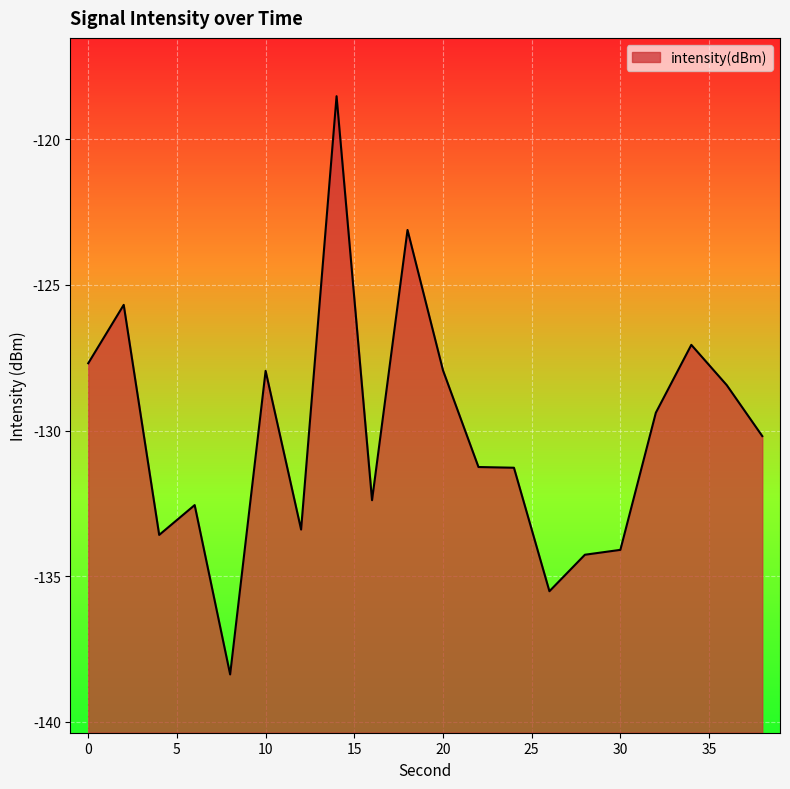

Count the number of data series in this chart.

1